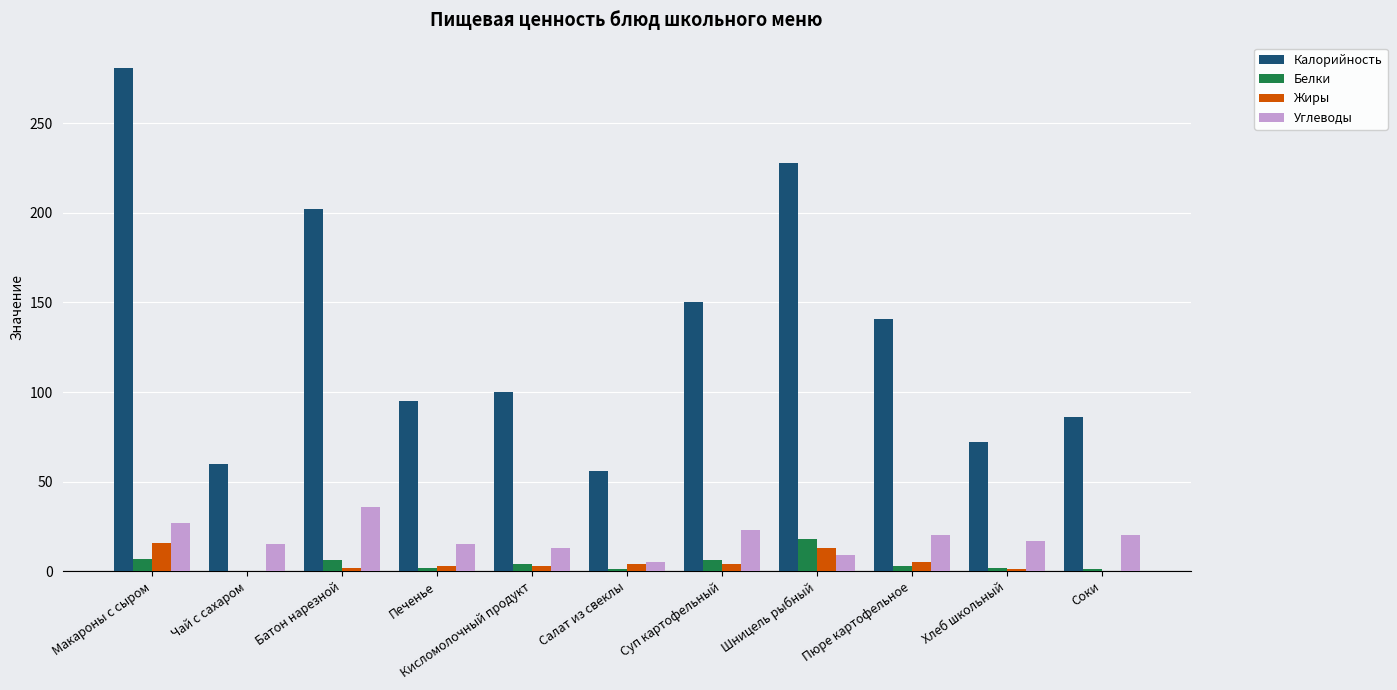

What is the greatest value displayed?

281